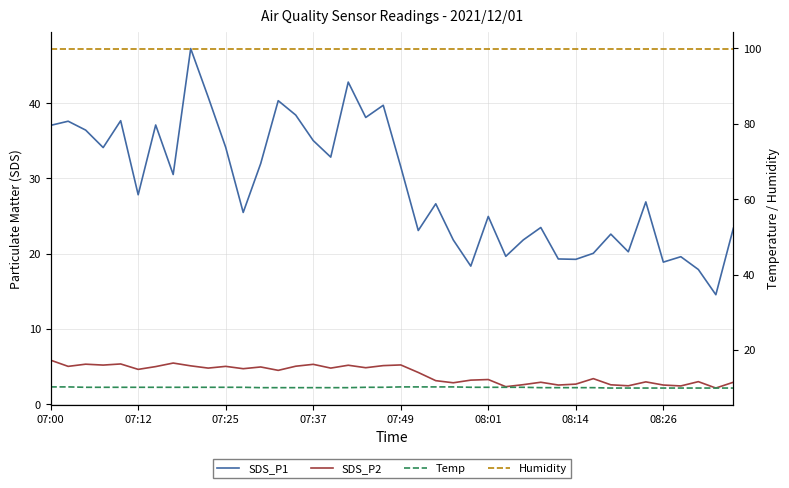

Reading right to left, what are all the values shown in this chart?

SDS_P1: 23.4	14.6	17.9	19.6	18.9	26.9	20.2	22.6	20.1	19.2	19.3	23.5	21.8	19.6	24.9	18.4	21.8	26.6	23.1	31.6	39.7	38.1	42.8	32.8	35.0	38.4	40.3	32.0	25.5	34.1	40.8	47.2	30.5	37.1	27.8	37.7	34.1	36.4	37.6	37.0
SDS_P2: 2.9	2.1	3.0	2.4	2.5	3.0	2.5	2.6	3.4	2.7	2.5	2.9	2.6	2.3	3.3	3.2	2.9	3.1	4.2	5.2	5.1	4.8	5.2	4.8	5.3	5.0	4.5	5.0	4.7	5.0	4.8	5.1	5.5	5.0	4.6	5.3	5.2	5.3	5.0	5.8
Temp: 9.9	9.9	9.9	9.9	9.9	9.9	9.9	9.9	10.0	10.0	10.0	10.0	10.1	10.1	10.1	10.1	10.2	10.2	10.2	10.2	10.1	10.1	10.0	10.0	10.0	10.0	10.0	10.0	10.1	10.1	10.1	10.1	10.1	10.1	10.1	10.1	10.1	10.1	10.2	10.2
Humidity: 99.9	99.9	99.9	99.9	99.9	99.9	99.9	99.9	99.9	99.9	99.9	99.9	99.9	99.9	99.9	99.9	99.9	99.9	99.9	99.9	99.9	99.9	99.9	99.9	99.9	99.9	99.9	99.9	99.9	99.9	99.9	99.9	99.9	99.9	99.9	99.9	99.9	99.9	99.9	99.9